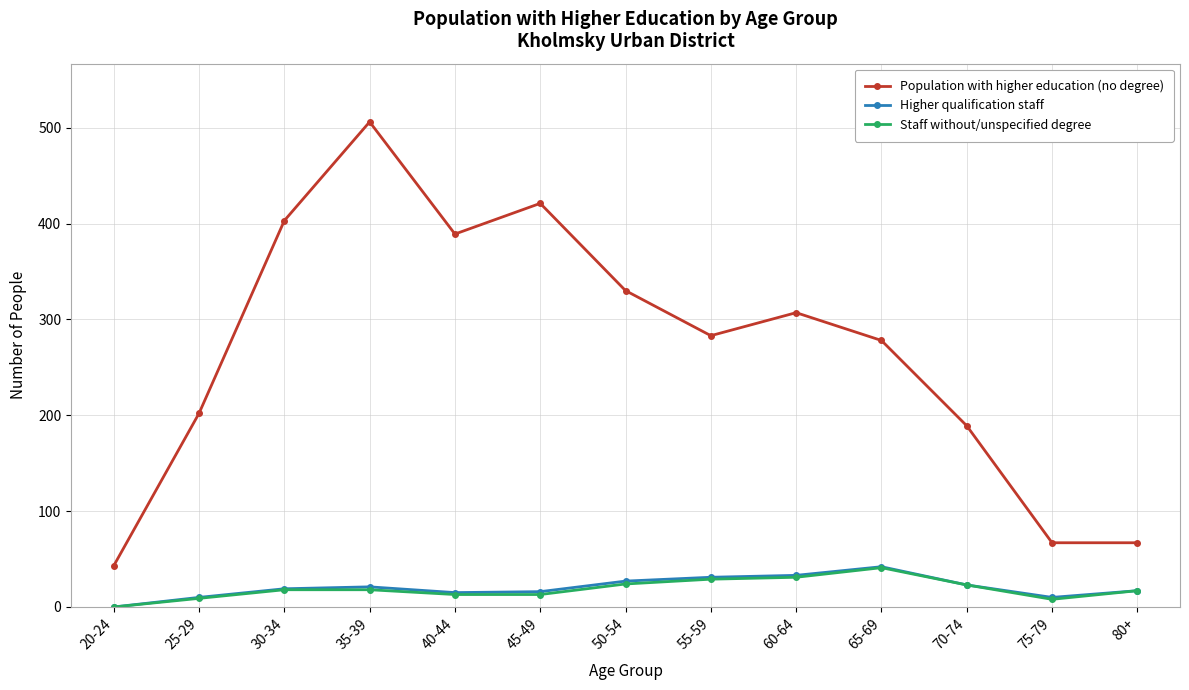

What are all the series names shown in the legend?

Population with higher education (no degree), Higher qualification staff, Staff without/unspecified degree